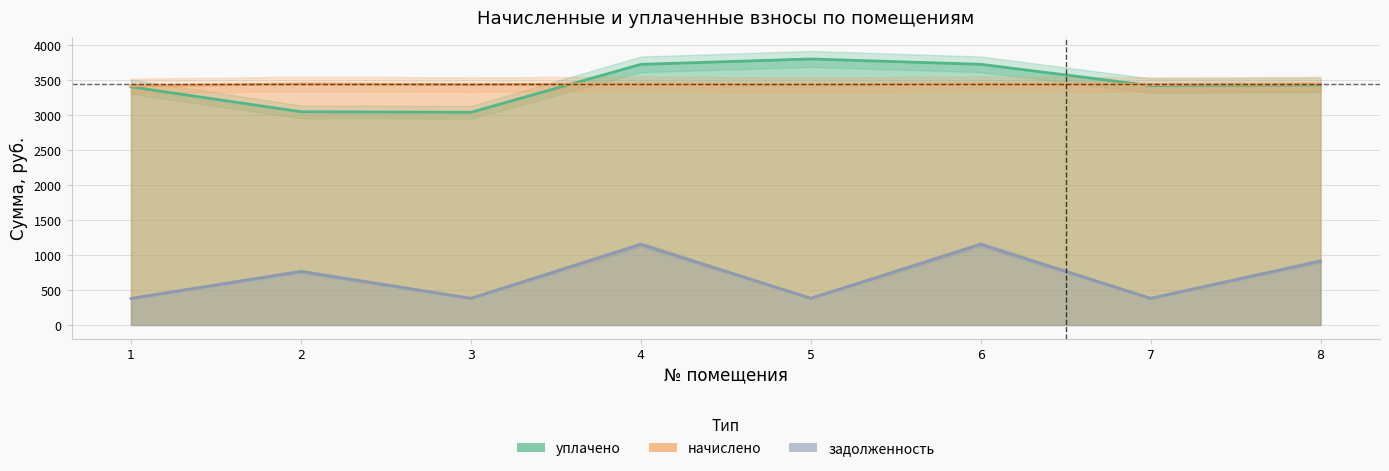

What is the approximate value of уплачено at 6?

3727.6